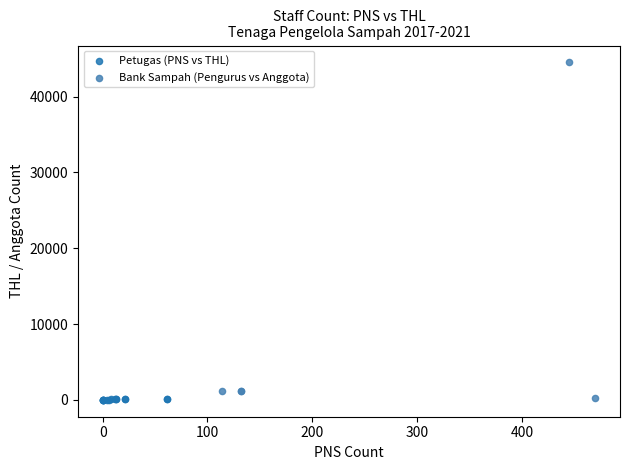

Which series has the widest spread of Y values?

Bank Sampah (Pengurus vs Anggota)